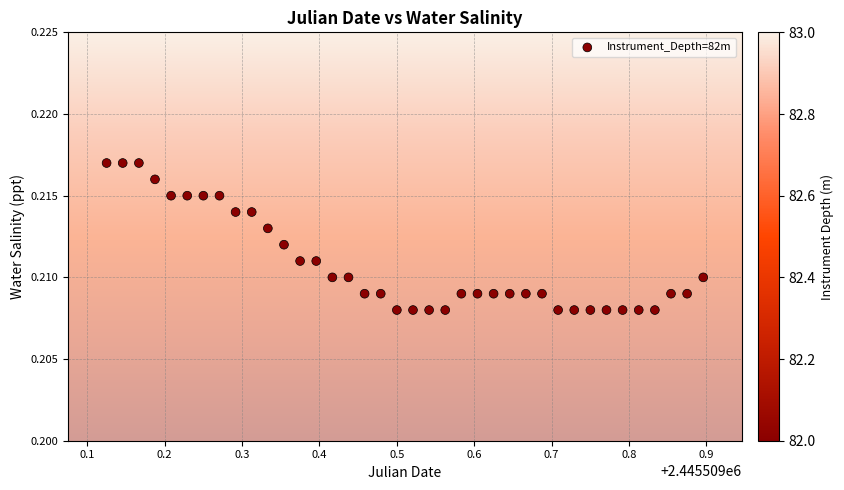

What is the range of X values (max minus min)?

0.8